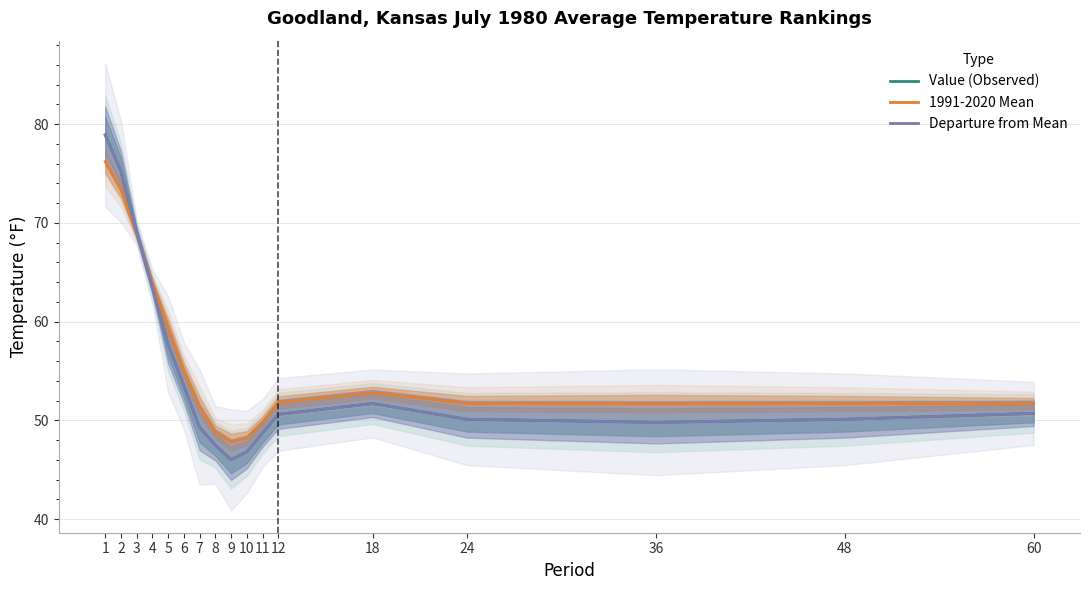

What is the greatest value displayed?

78.9